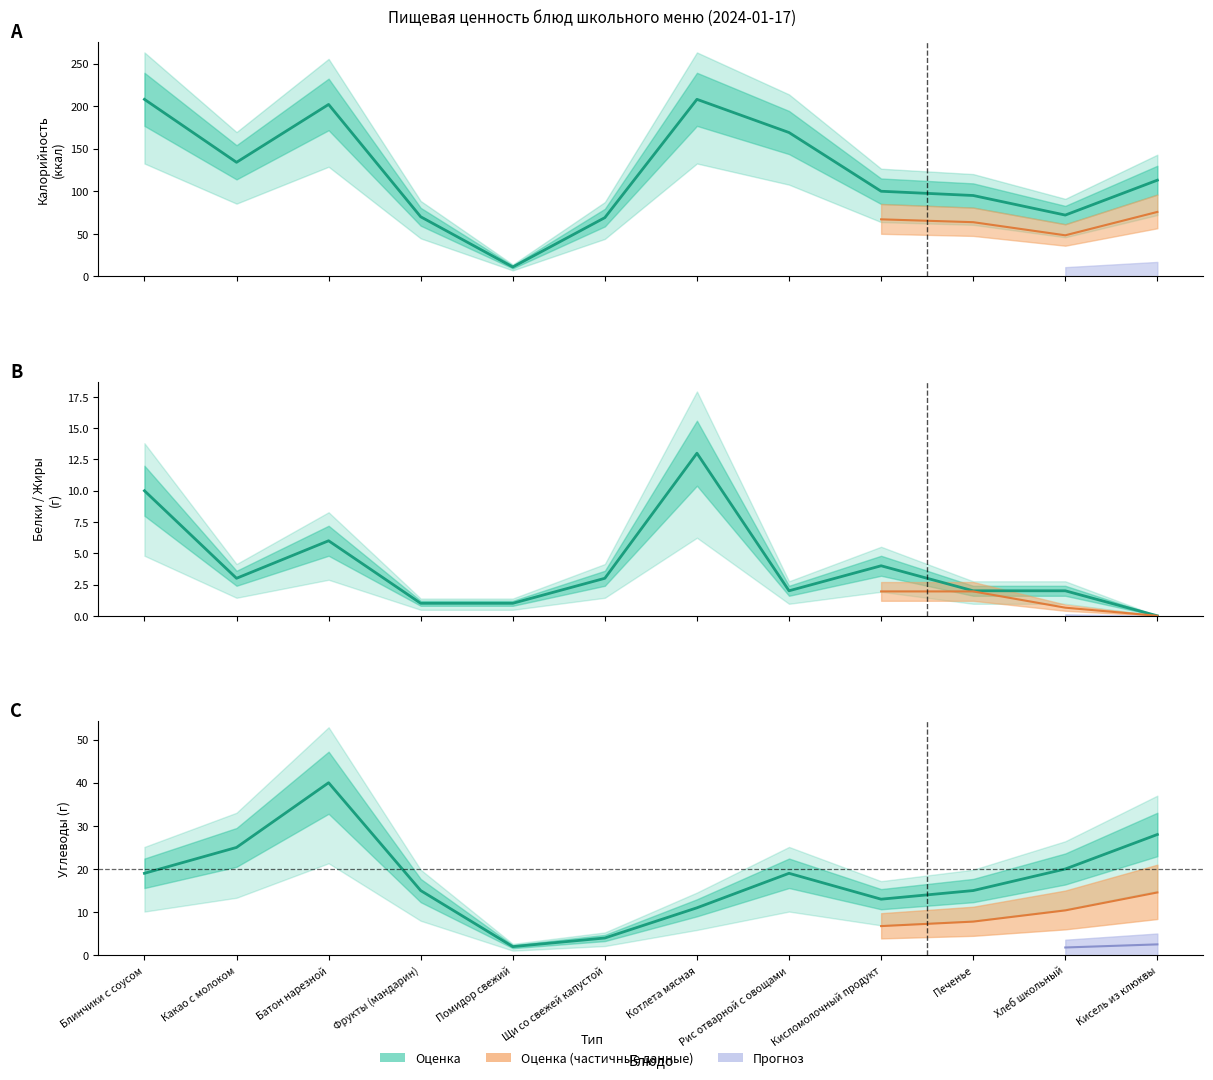

True or false: Калорийность has more than 0 interior local peaks.

True